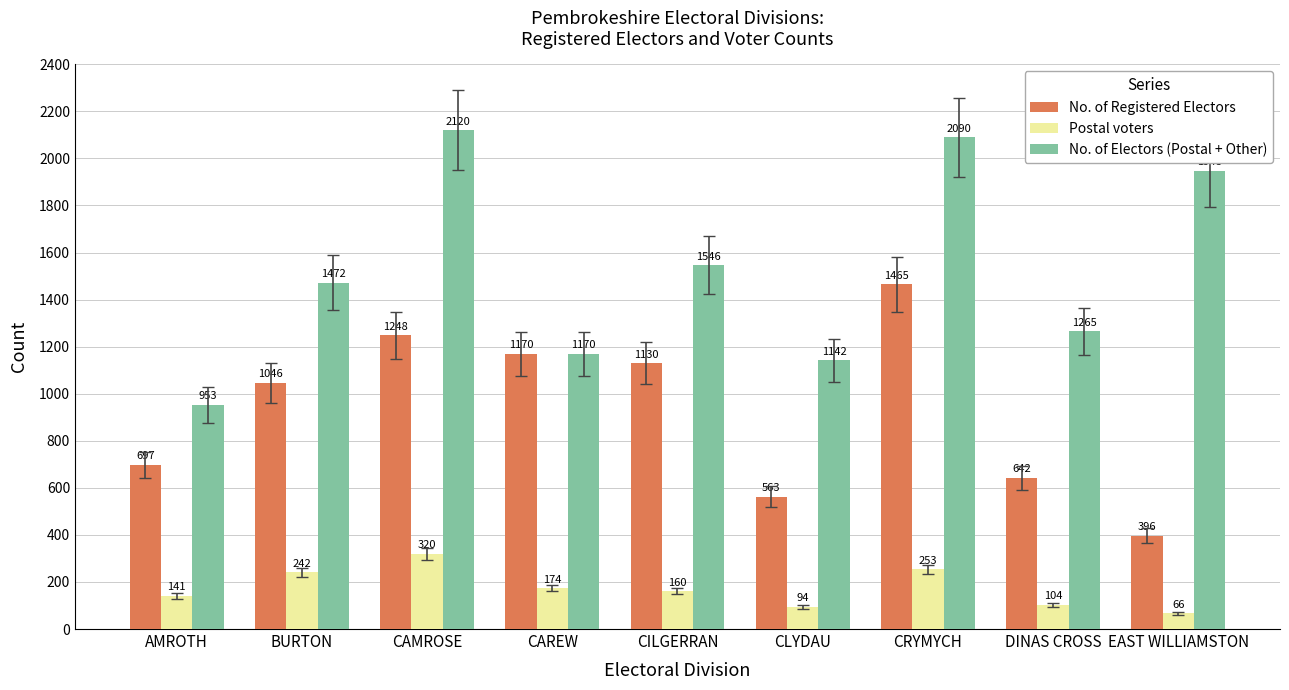

What is the minimum value for Postal voters?

66